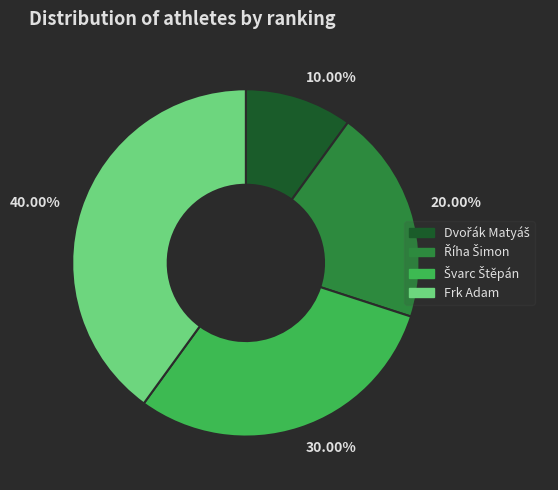

Count the number of slices in the pie.

4